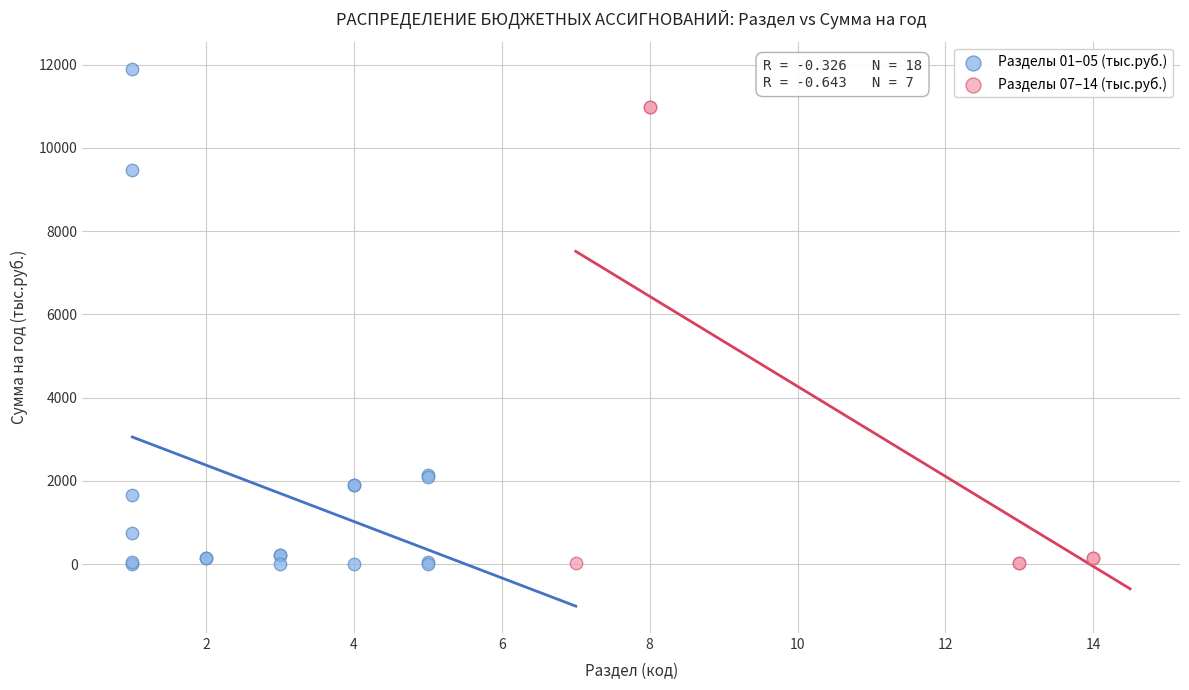

Which series has the largest Y range (max minus min)?

Разделы 01–05 (тыс.руб.)